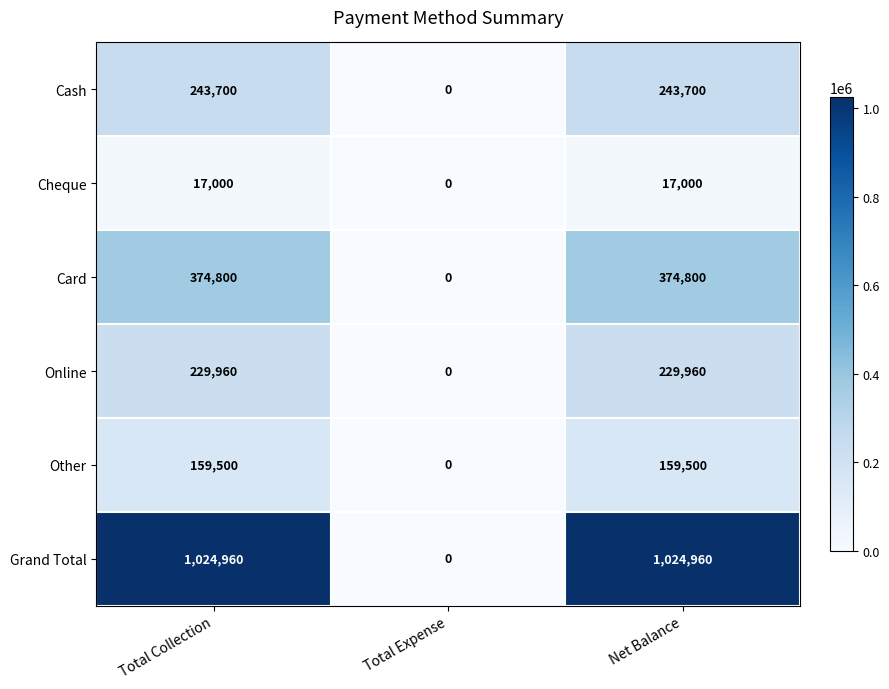

The value of Grand Total at Net Balance is 1024960. True or false?

True